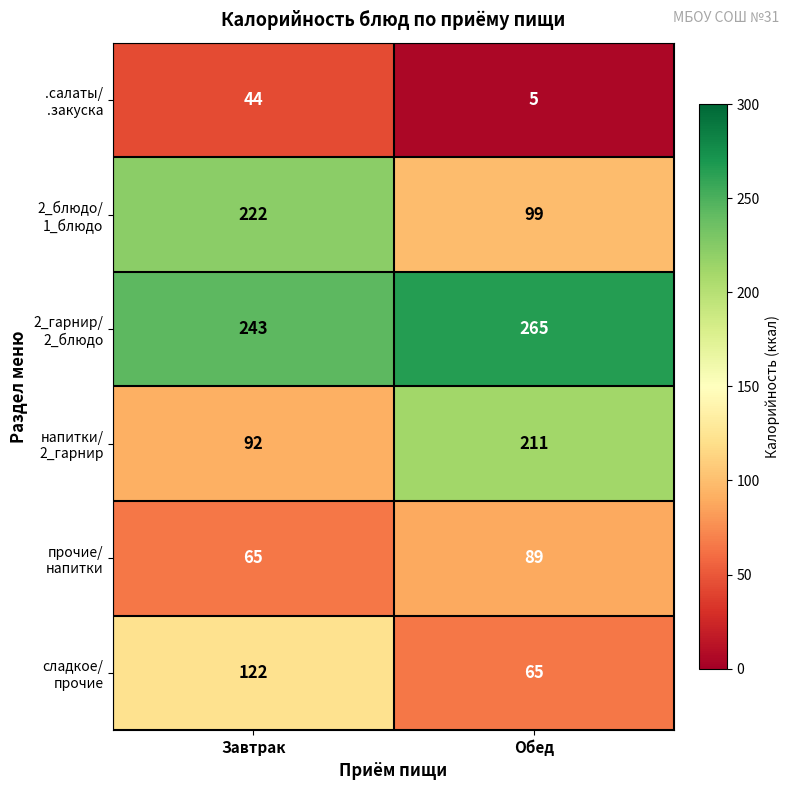

What is the difference between the highest and lowest values at Завтрак?

199